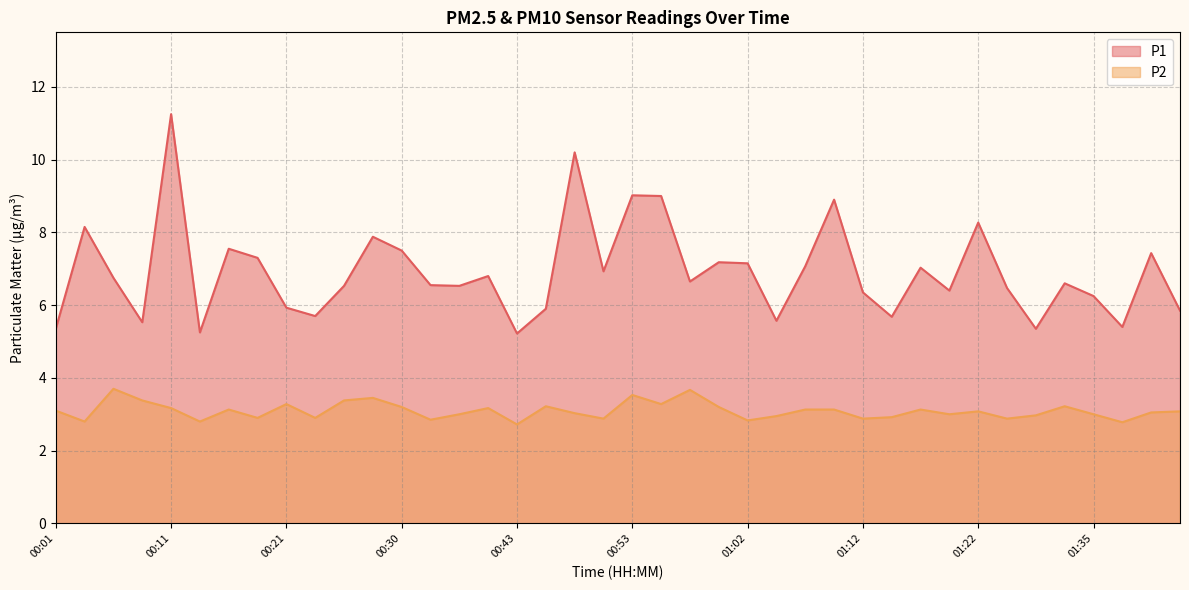

Rank the series at 00:38 from highest to lowest value.

P1, P2